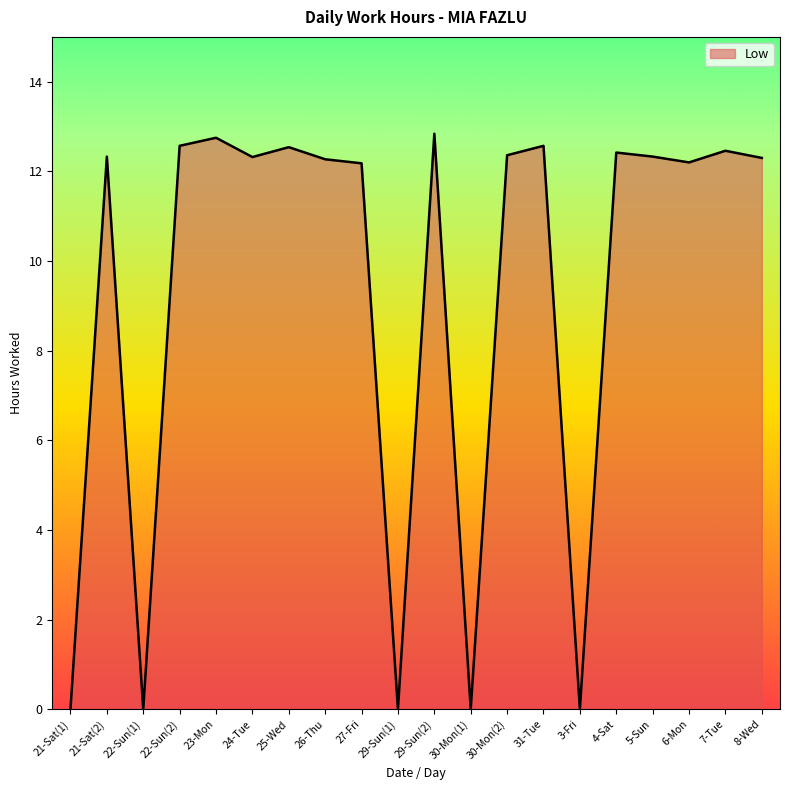

What position from the right is 25-Wed?

14